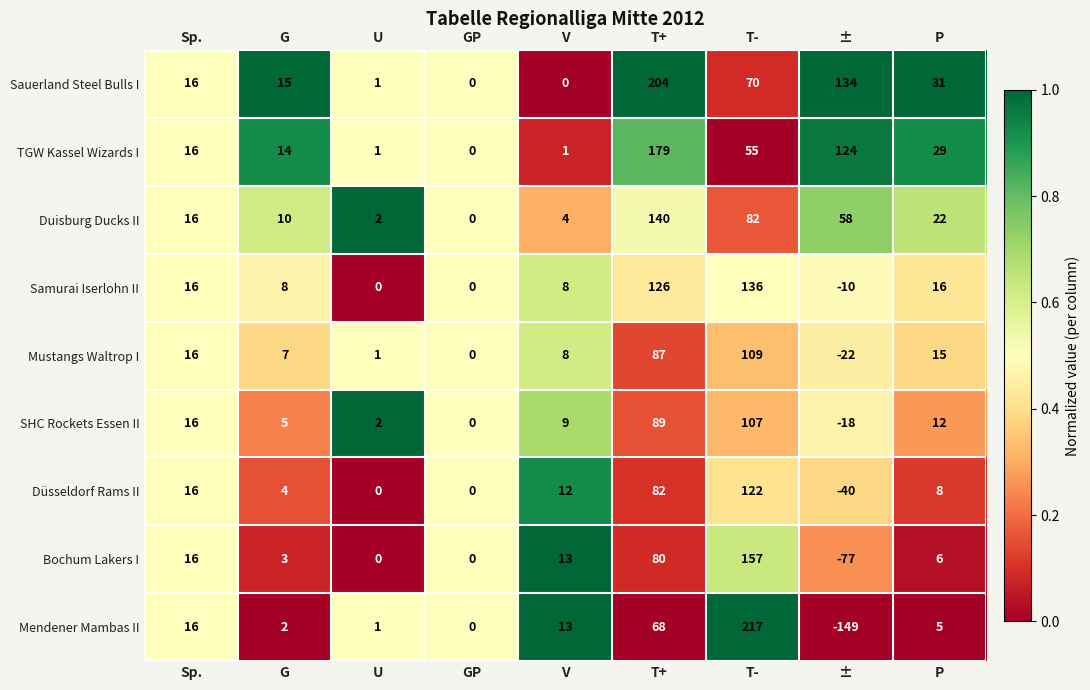

Which series changed the most between T+ and T-?

Mendener Mambas II